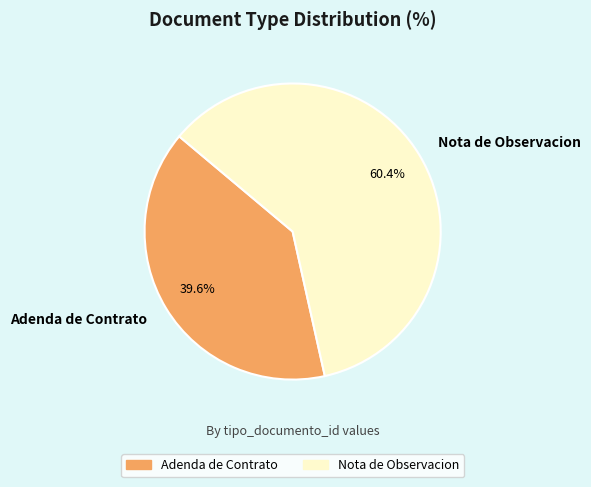

To the nearest percent, what is the difference between the Nota de Observacion and Adenda de Contrato slice percentages?

21%